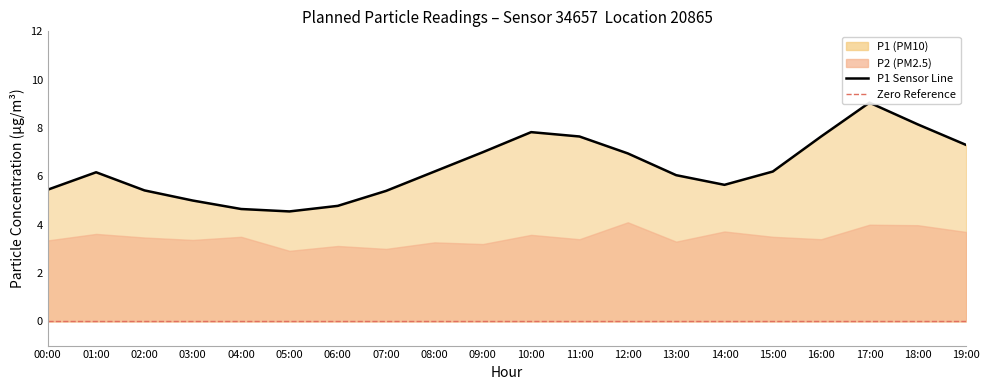

At which category does the chart reach its peak across all series?

17:00